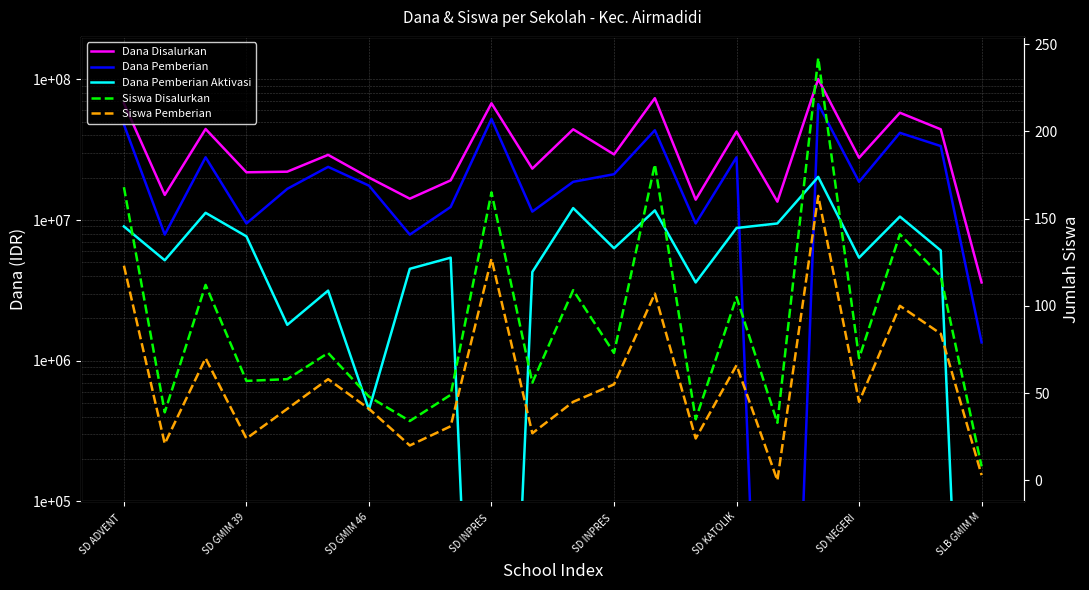

How many data points in Siswa Pemberian are above 45?

10